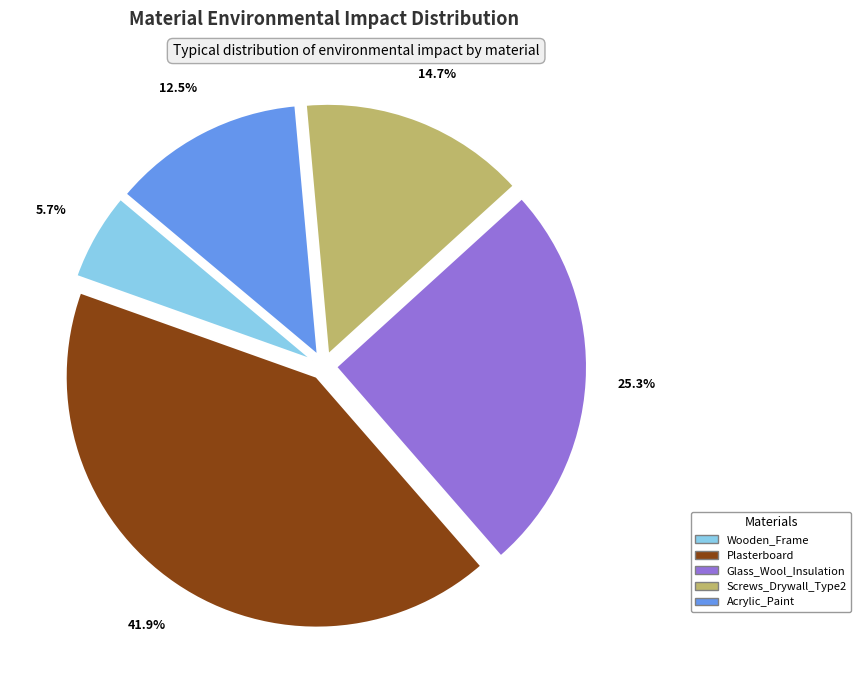

To the nearest percent, what is the combined percentage of Acrylic_Paint and Plasterboard?

54%